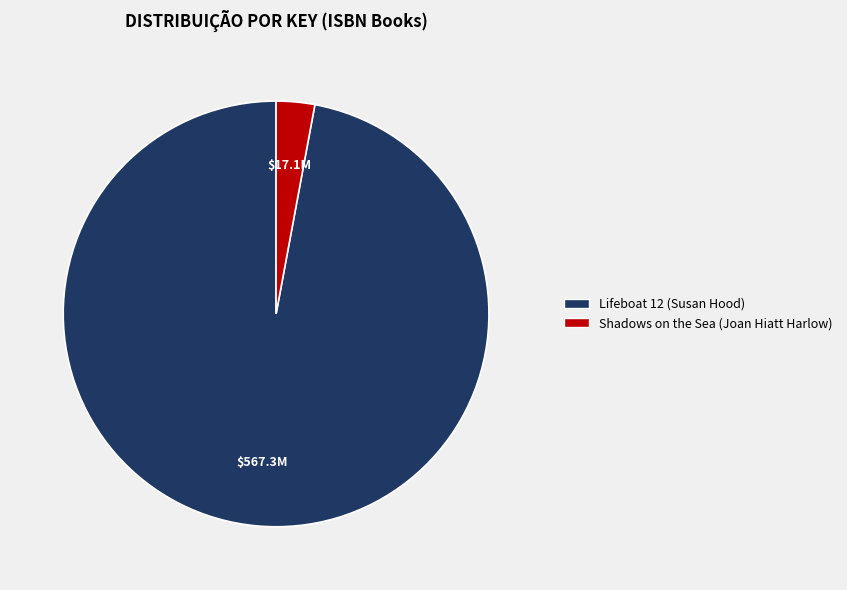

Approximately how many times larger is the value at Lifeboat 12 (Susan Hood) compared to Shadows on the Sea (Joan Hiatt Harlow)?

33.3